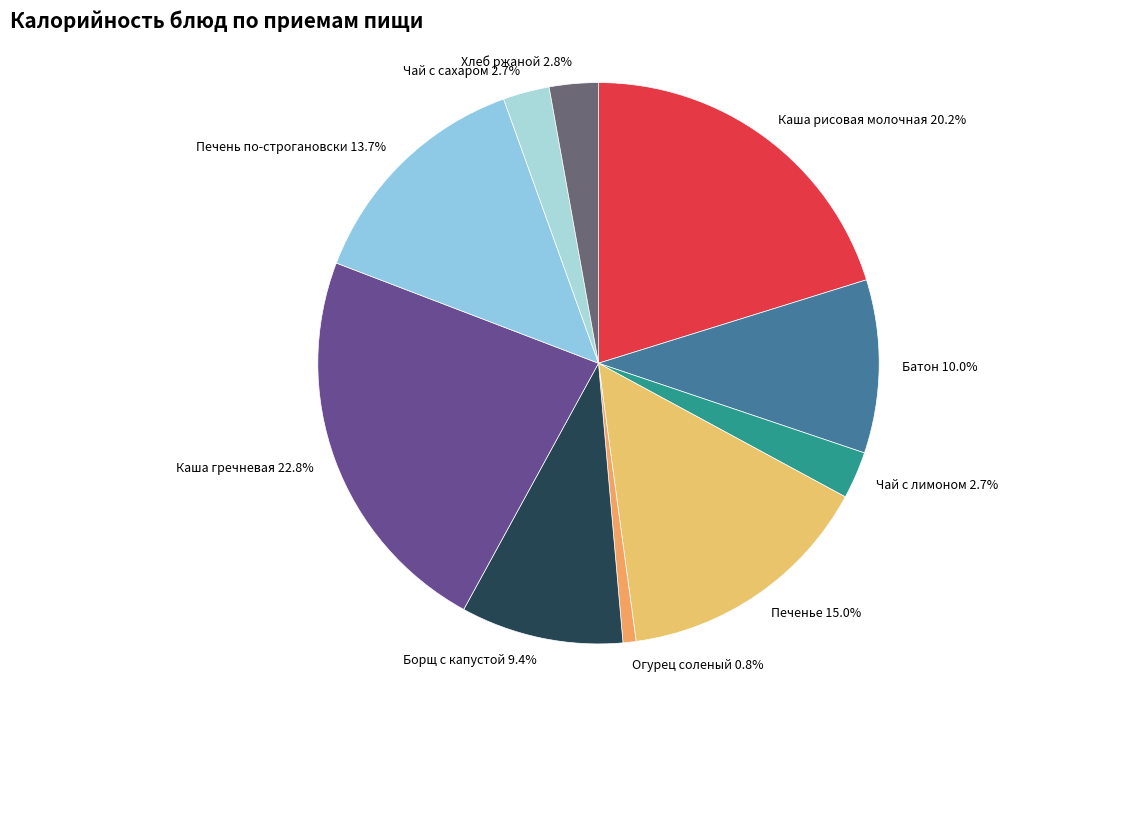

Between Огурец соленый and Печень по-строгановски, which is larger?

Печень по-строгановски